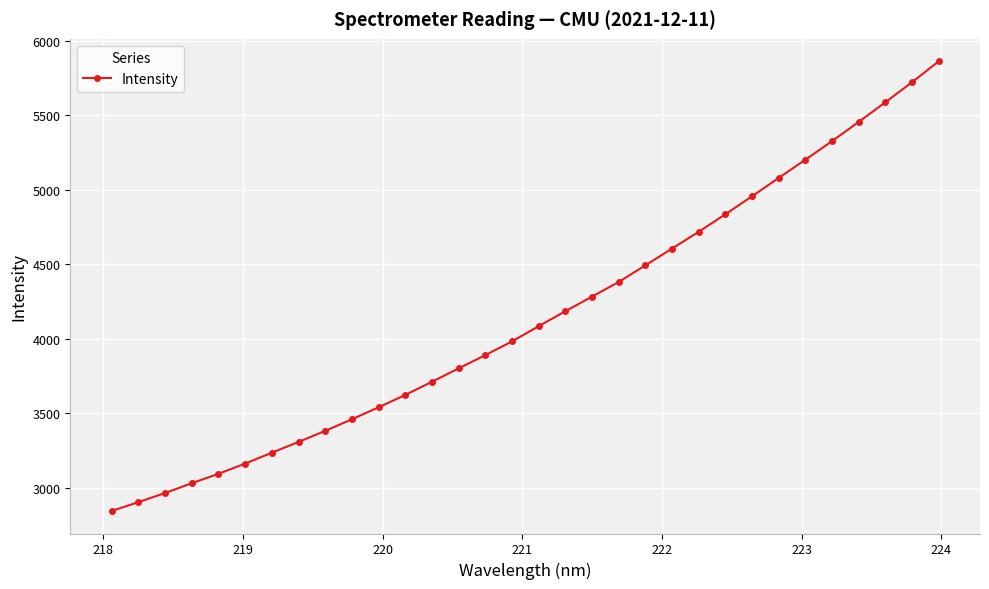

True or false: the data has more than 2 interior local peaks.

False